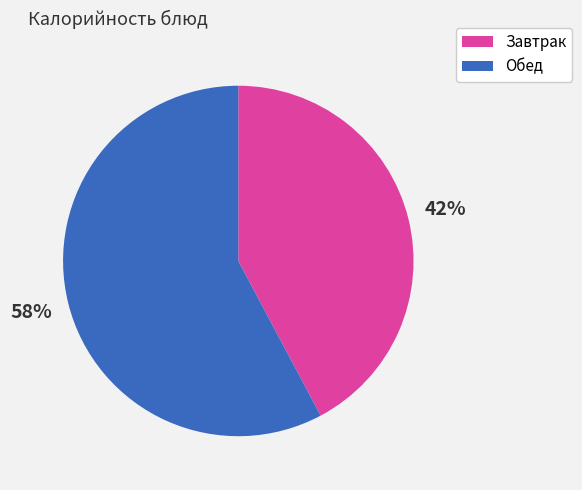

To the nearest percent, what is the average slice percentage?

50%